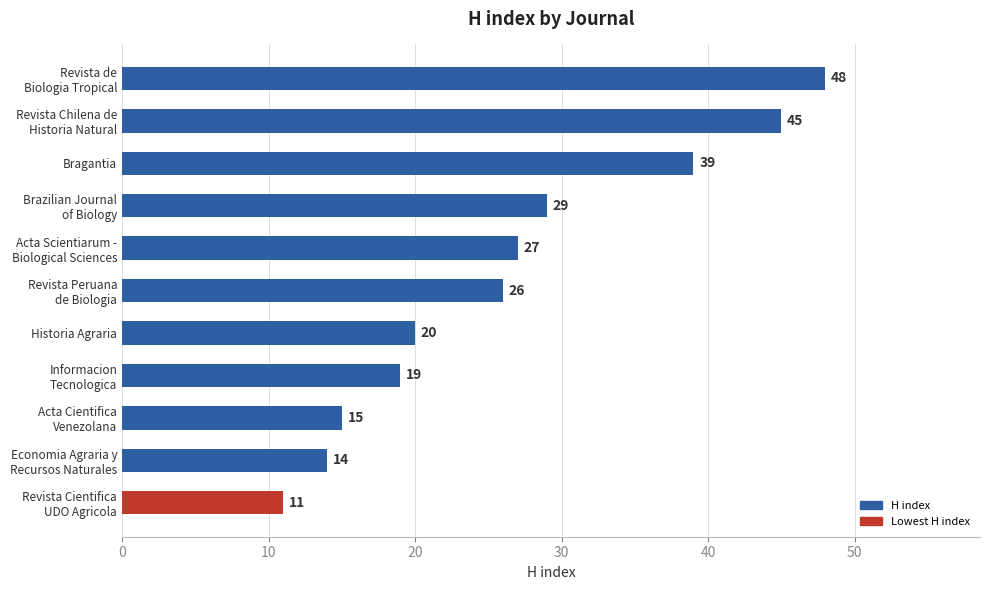

Is it true that the value at Bragantia is 58?

False